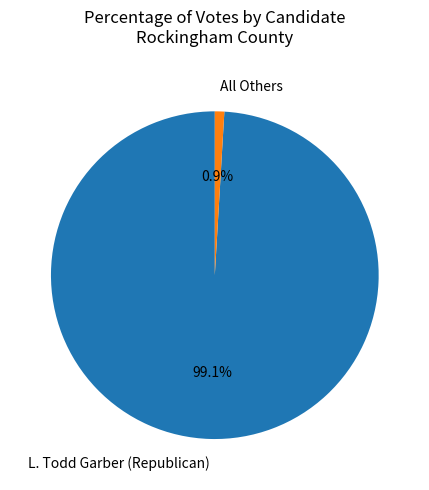

Which category has the smallest portion of the pie?

All Others